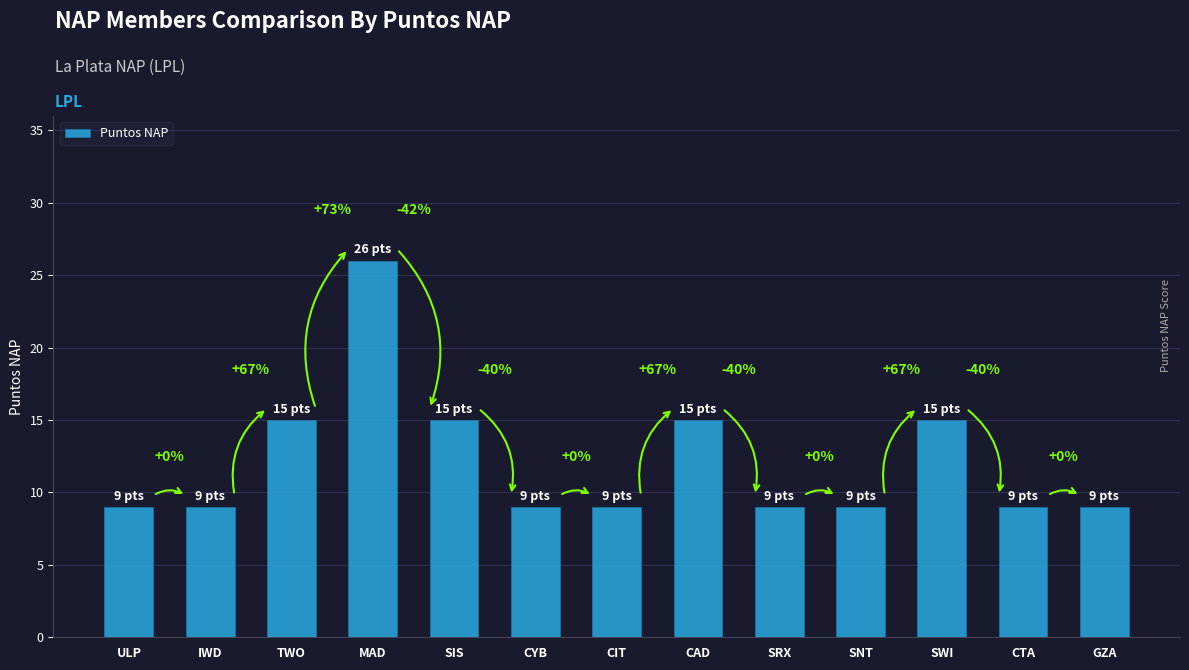

How many bars are there in total?

13